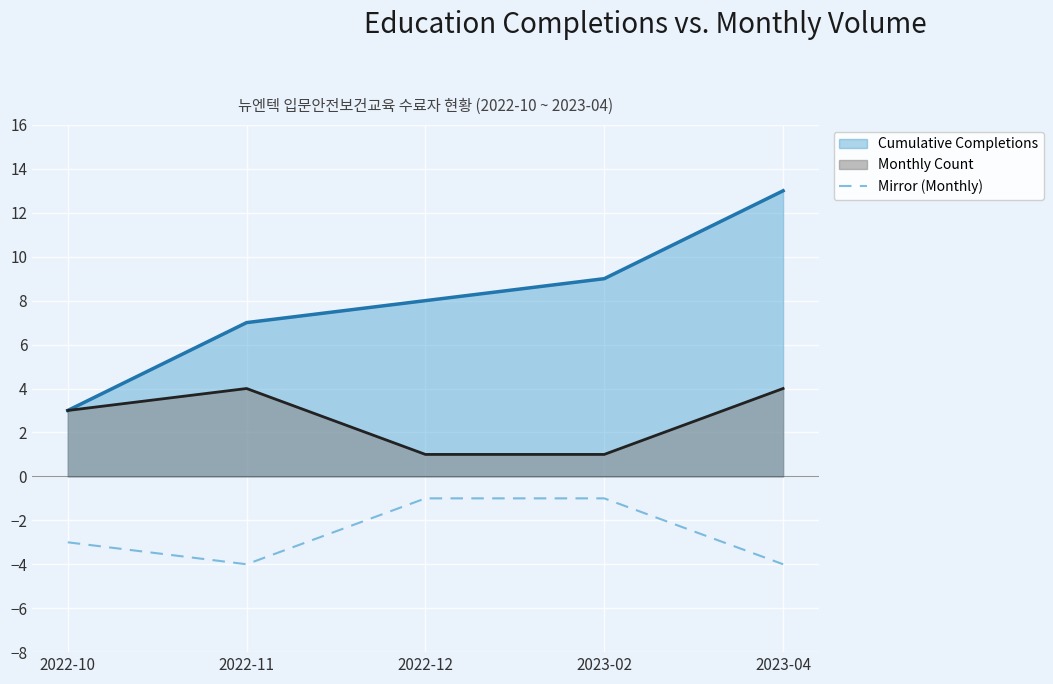

What is the sum of all Mirror (Monthly) values?

-13